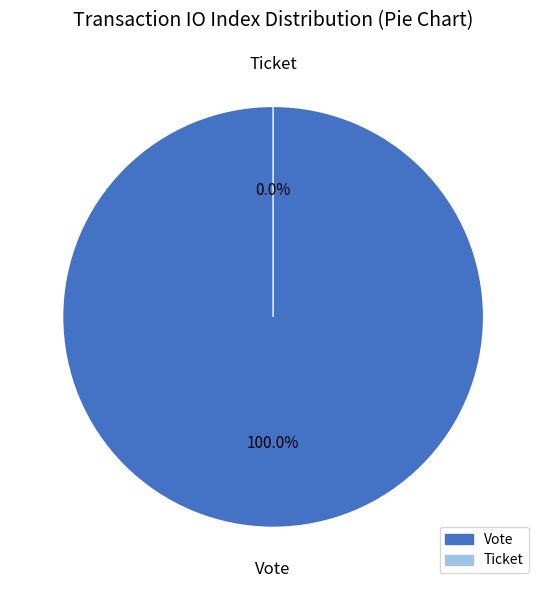

Which slice is the largest?

Vote